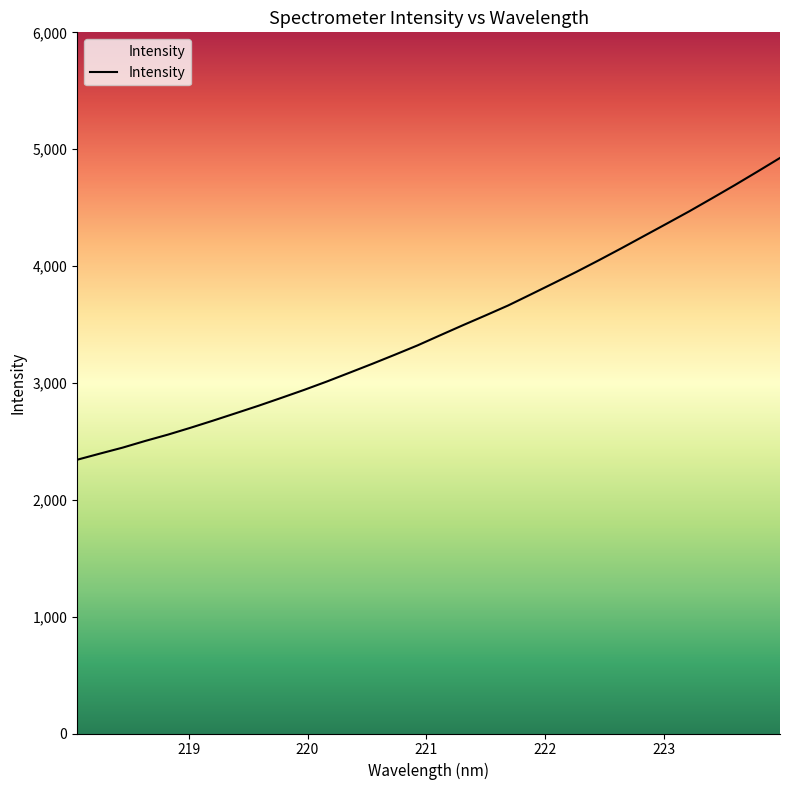

What is the smallest value displayed?

2342.7